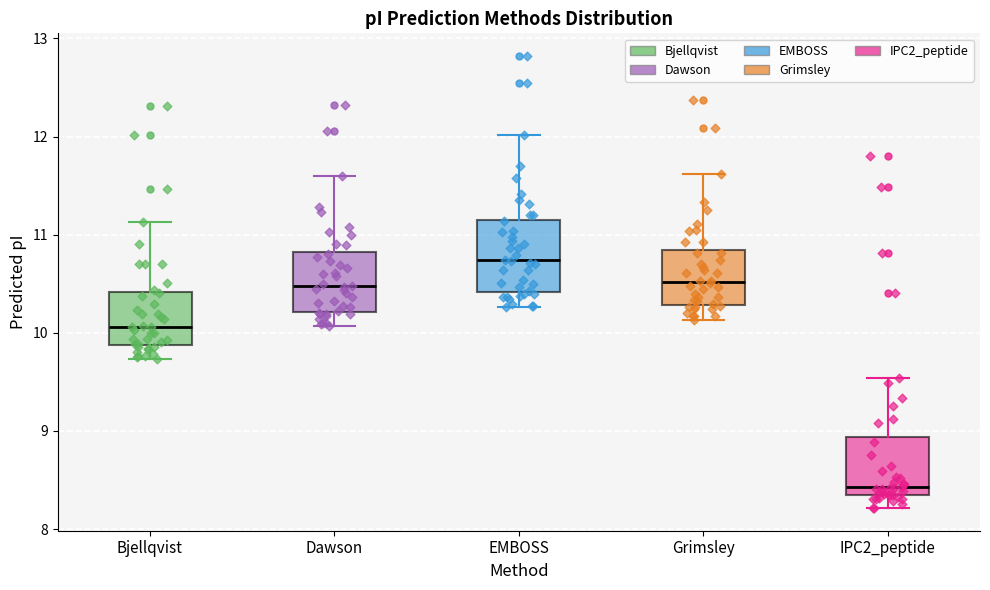

Which box is the tallest, from its lower edge to its upper edge?

EMBOSS